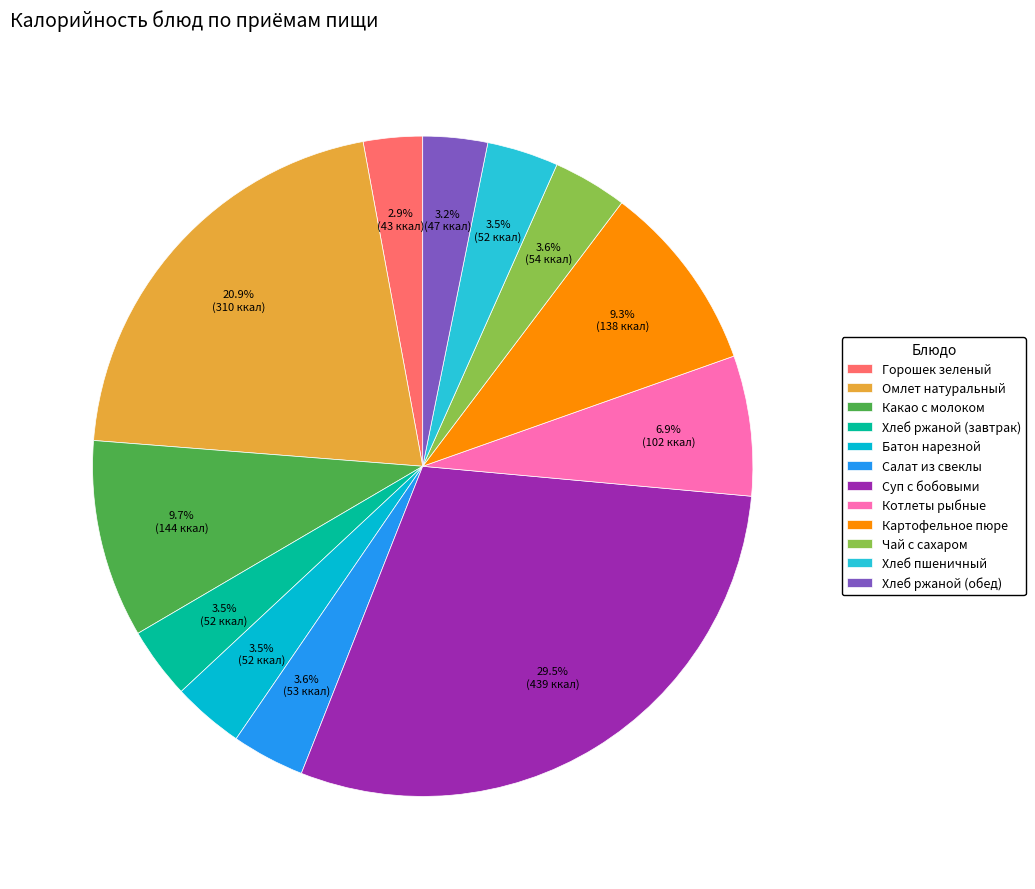

What is the change in value from Котлеты рыбные to Хлеб пшеничный?

-50